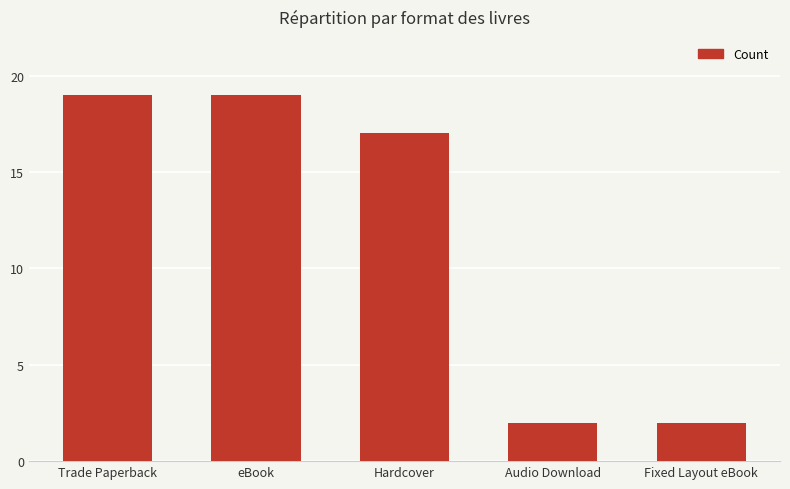

True or false: the data shows 2 at Audio Download.

True